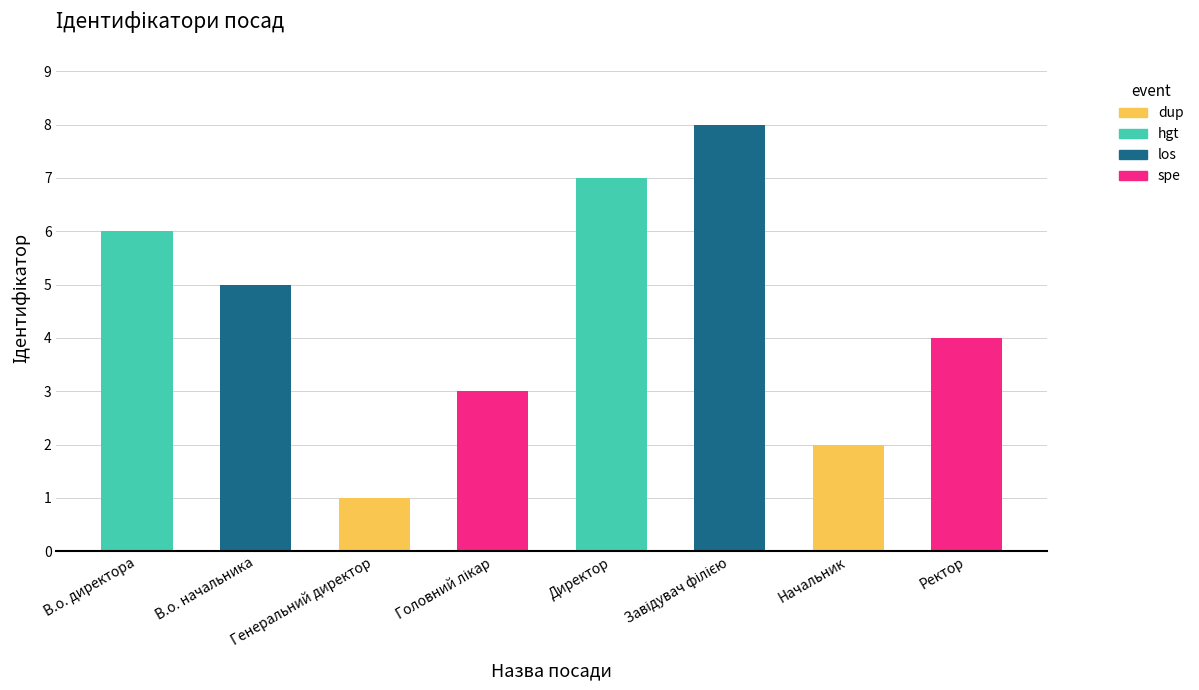

Count the number of categories in the chart.

8